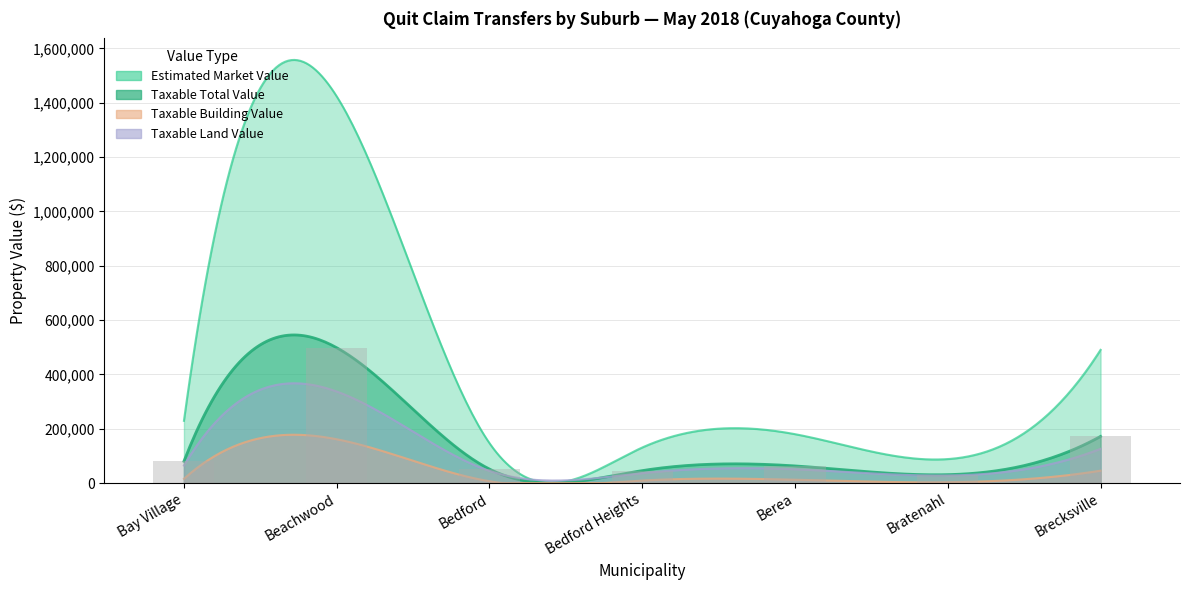

What is the sum of all values?

941010